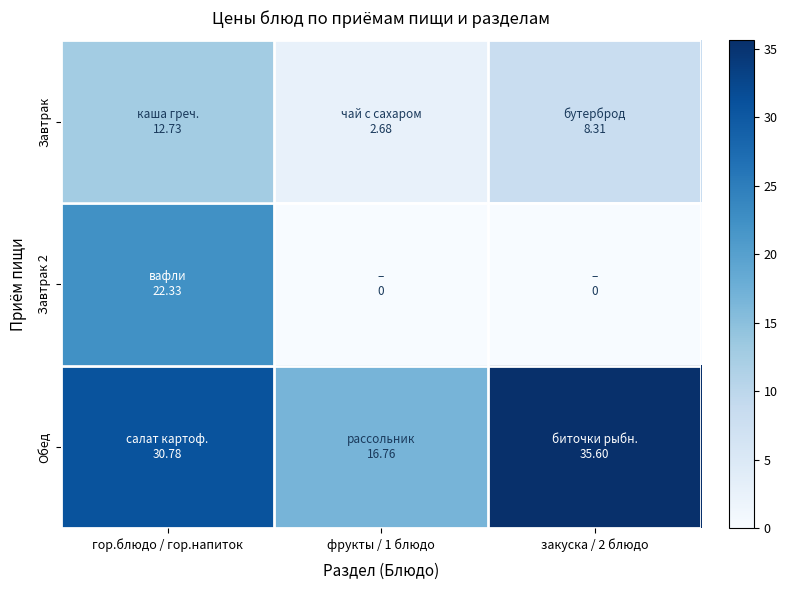

How many series are shown in this chart?

3